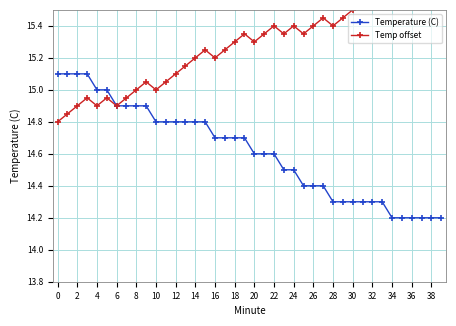

What are all the series names shown in the legend?

Temperature (C), Temp offset